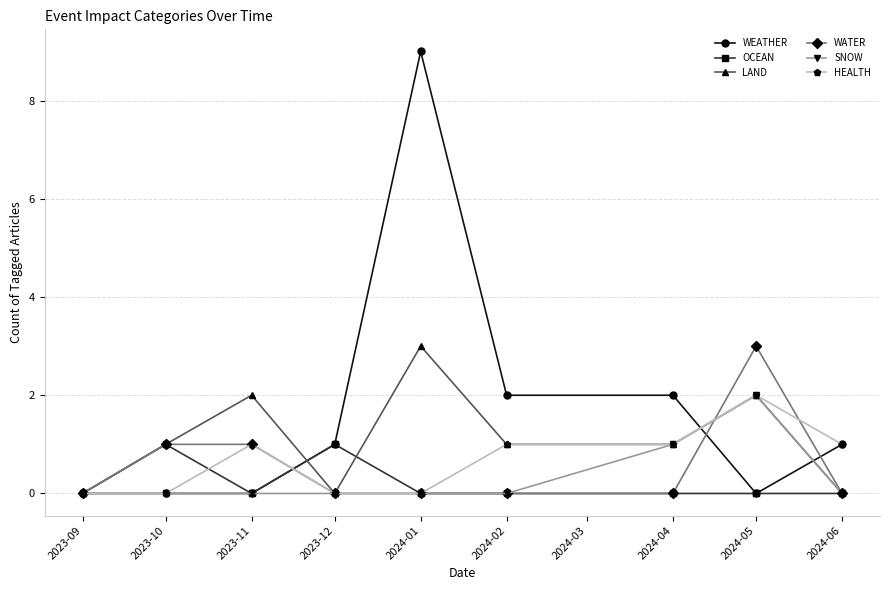

Reading right to left, extract all data points from this chart.

WEATHER: 1	0	2	2	9	1	0	0	0
OCEAN: 0	0	0	0	0	1	0	1	0
LAND: 0	2	1	1	3	0	2	1	0
WATER: 0	3	0	0	0	0	1	1	0
SNOW: 0	2	1	0	0	0	0	0	0
HEALTH: 1	2	1	1	0	0	1	0	0